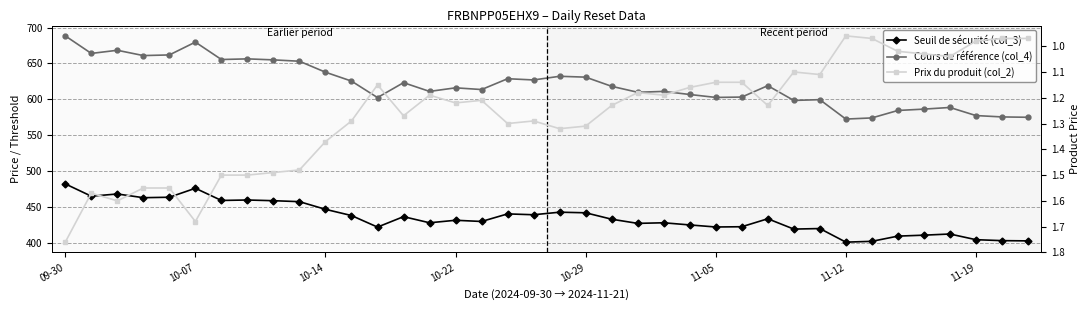

List the series in order of their peak value, highest first.

Cours de référence (col_4), Seuil de sécurité (col_3), Prix du produit (col_2)